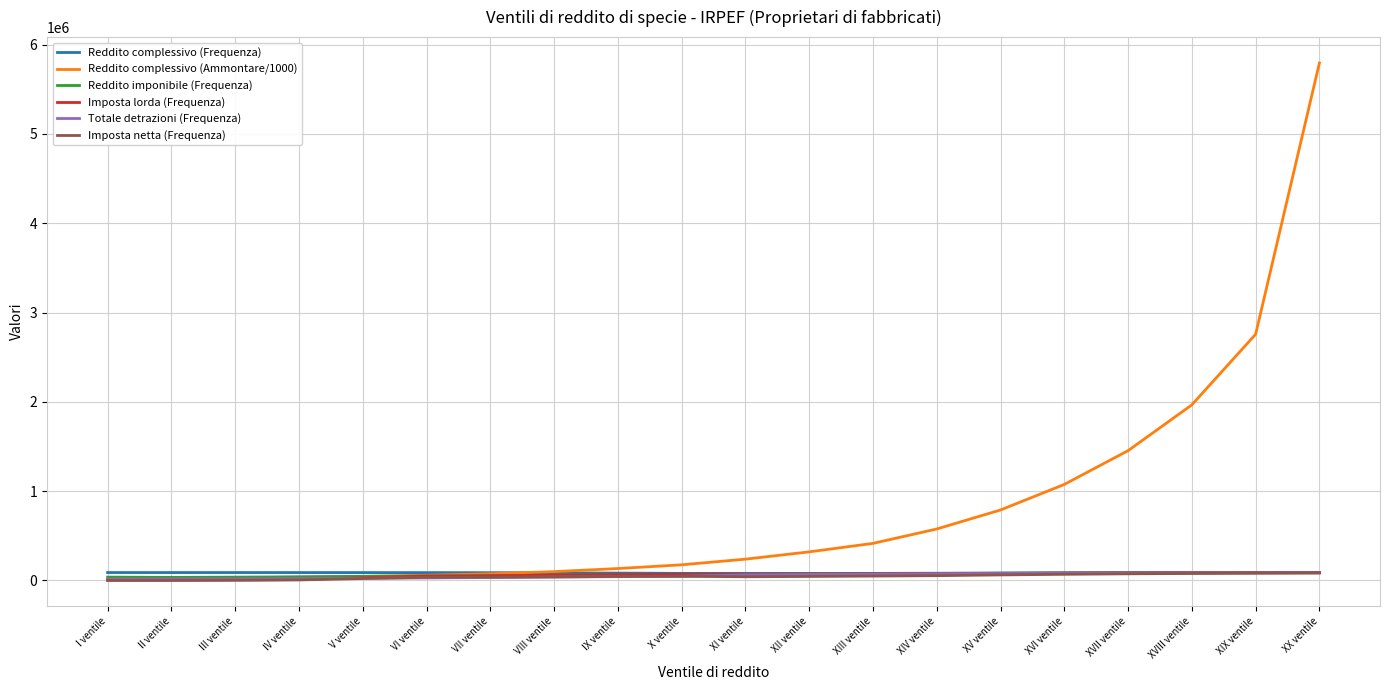

Which series has the largest range (max minus min)?

Reddito complessivo (Ammontare/1000)